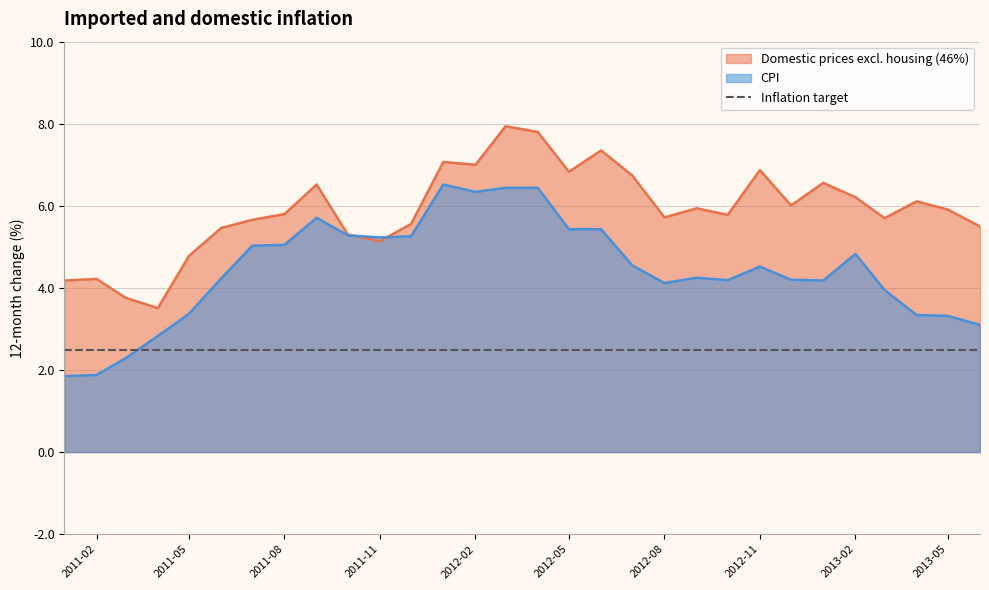

What is the spread (max minus min) of values at 2012-02?

4.5